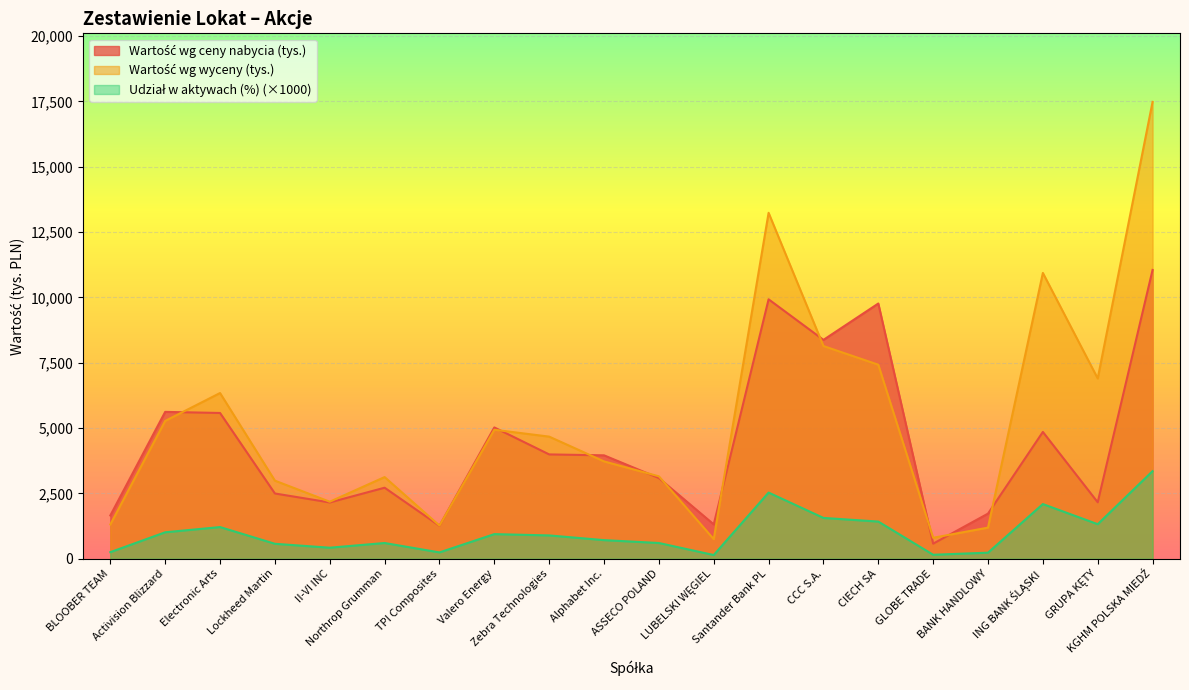

What is the highest value of the Udział w aktywach (%) series?

3350